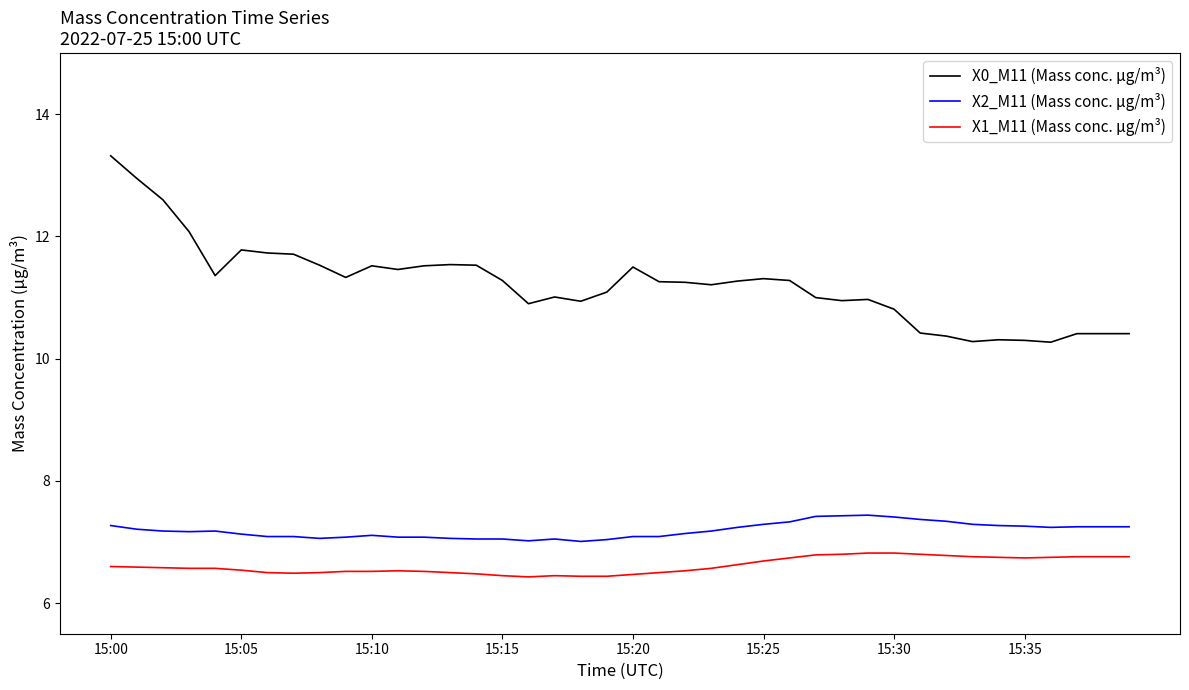

List the series in order of their peak value, highest first.

X0_M11 (Mass conc. μg/m³), X2_M11 (Mass conc. μg/m³), X1_M11 (Mass conc. μg/m³)